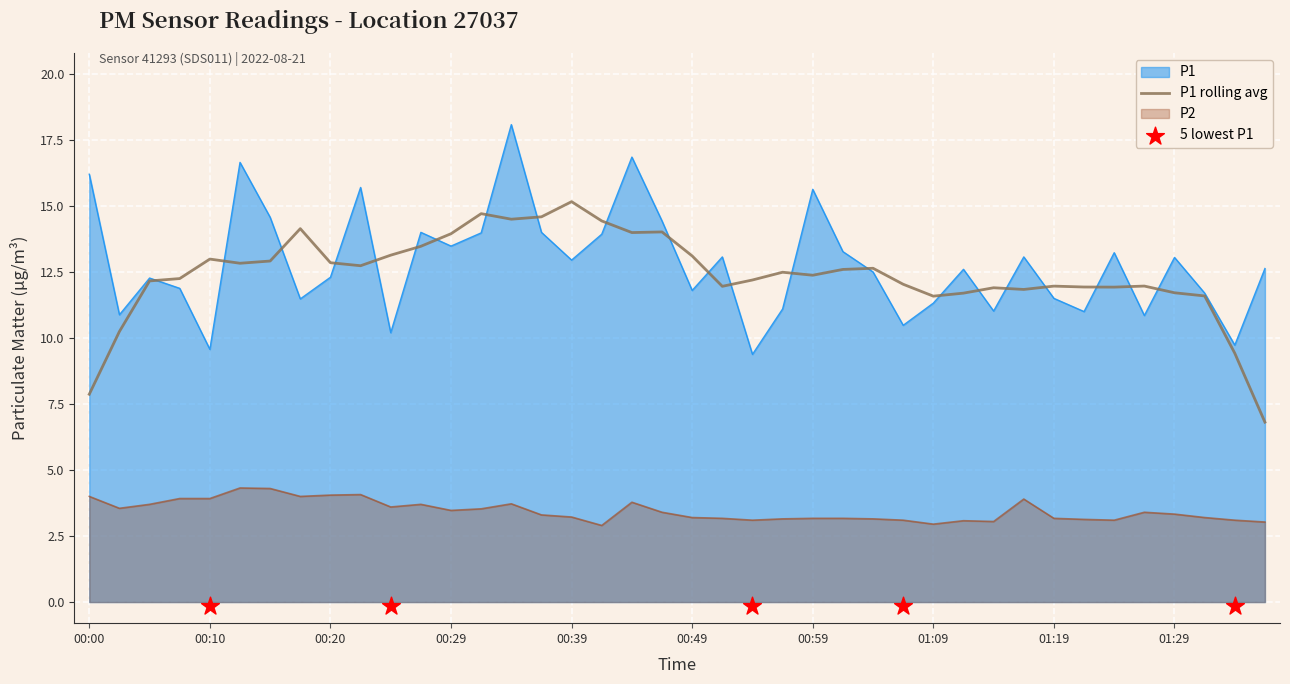

Which series contains the highest Y value?

P1